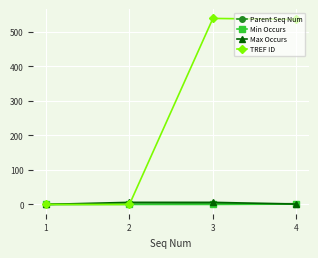

How many values in the Parent Seq Num series are below 2?

2